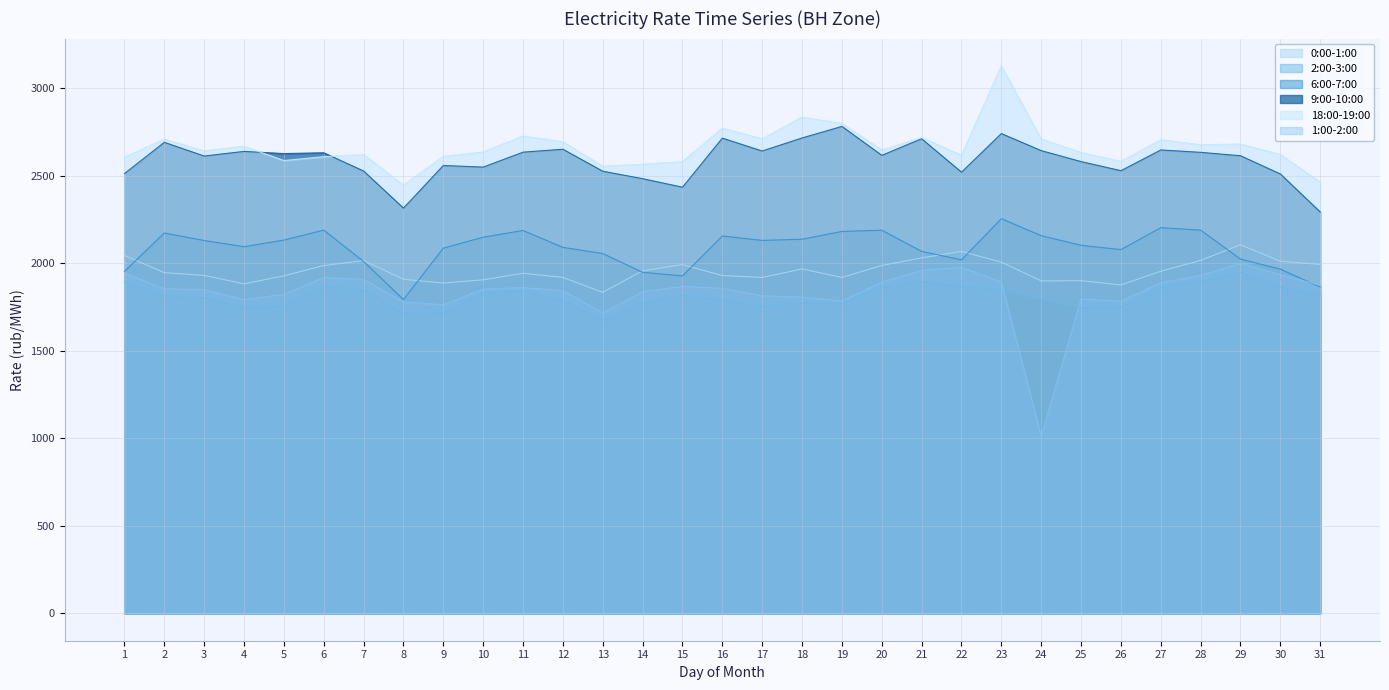

How many series are shown in this chart?

6